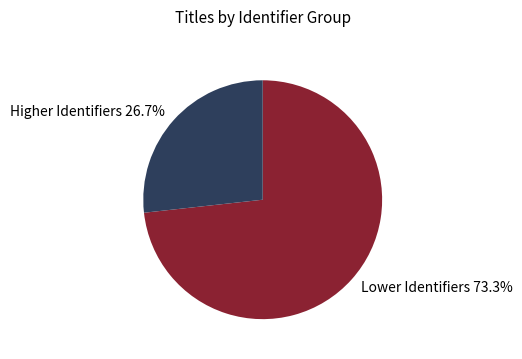

Is Lower Identifiers 73.3% the majority of the pie?

Yes